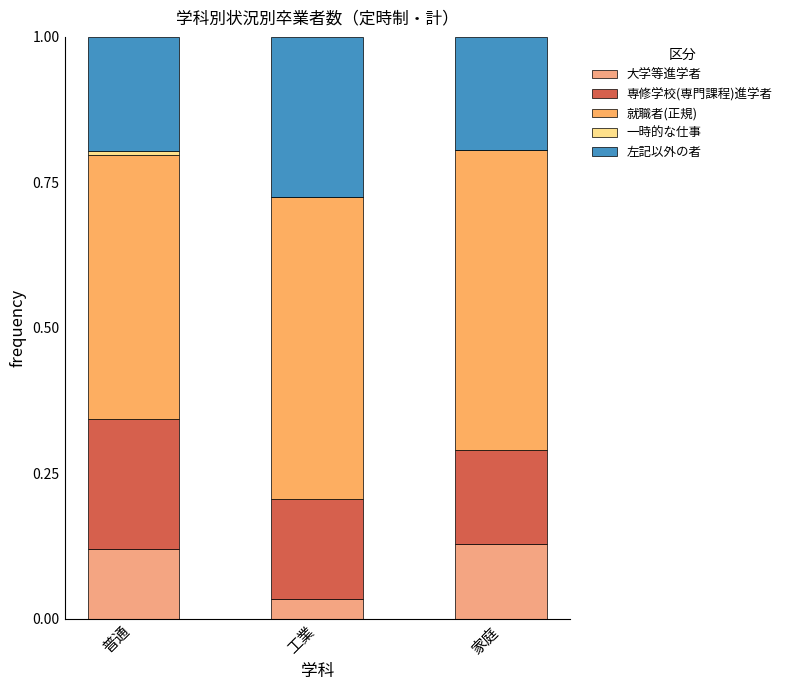

Read the 専修学校(専門課程)進学者 value at 工業.

0.2